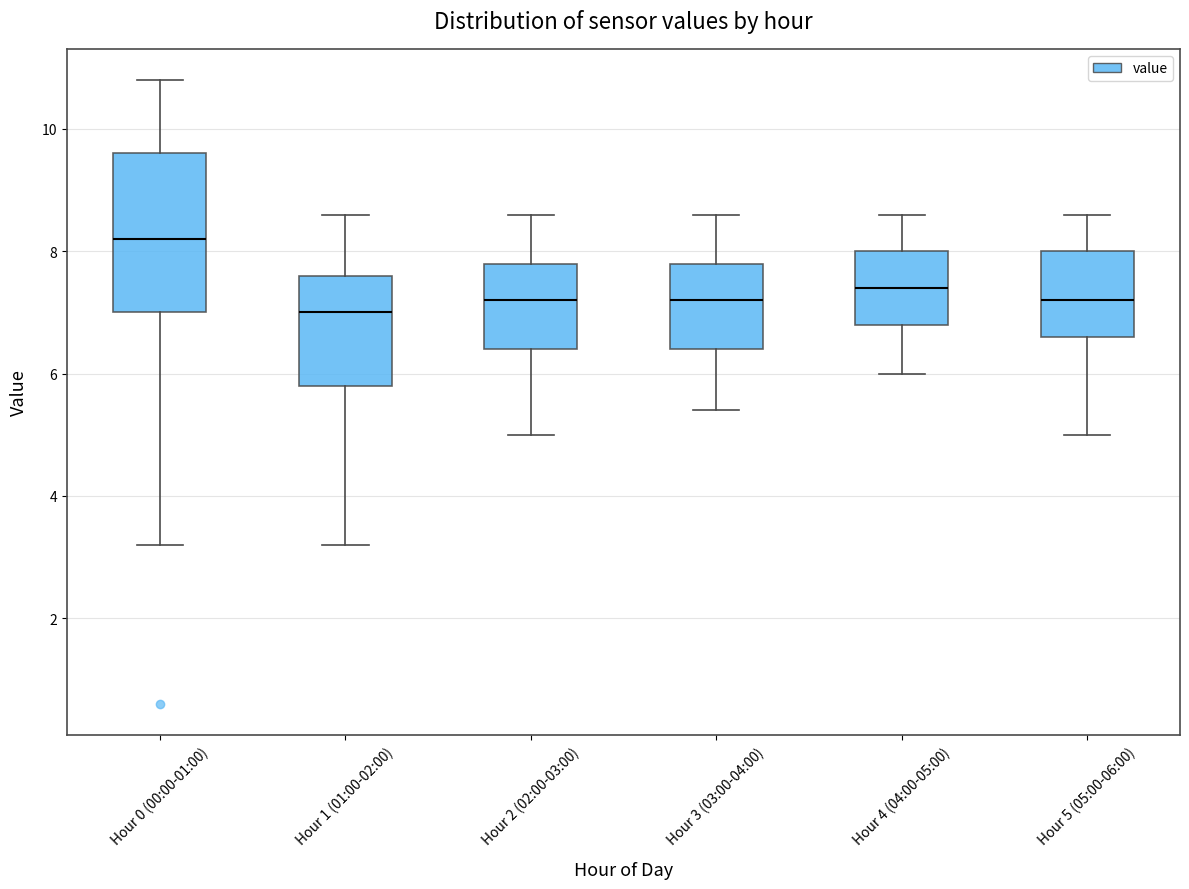

Where is the lower edge of the box for Hour 5 (05:00-06:00) on the y-axis? The values are not printed on the chart, so give them approximately, as read against the axis.

6.6